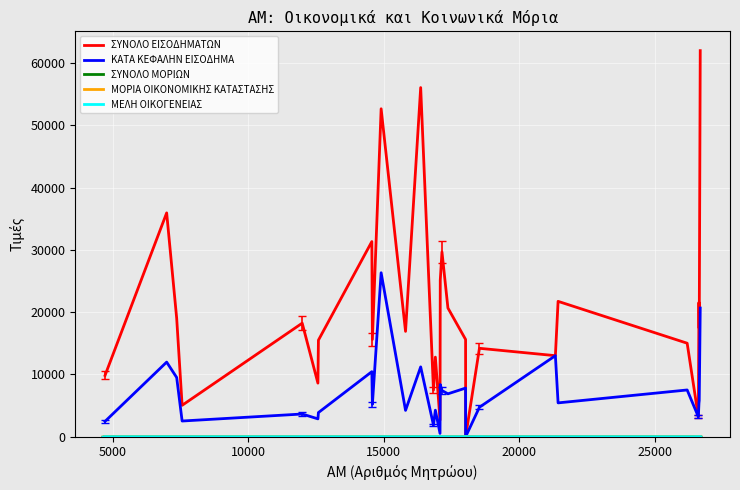

What is the maximum value for ΣΥΝΟΛΟ ΕΙΣΟΔΗΜΑΤΩΝ?

61970.8